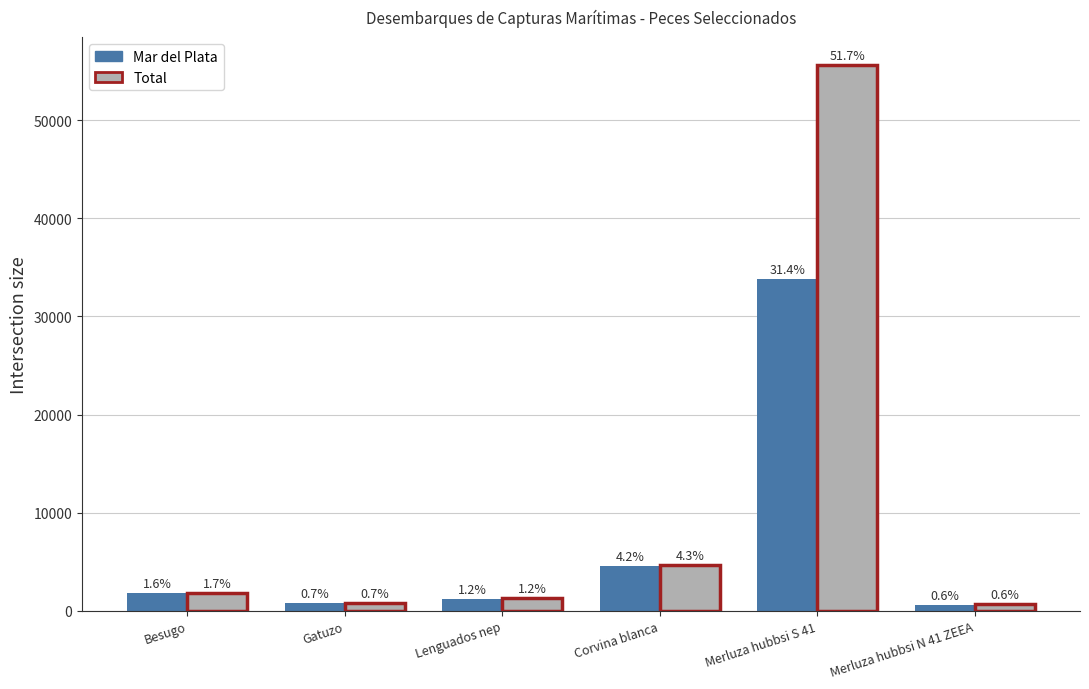

How many bars are there in total?

12